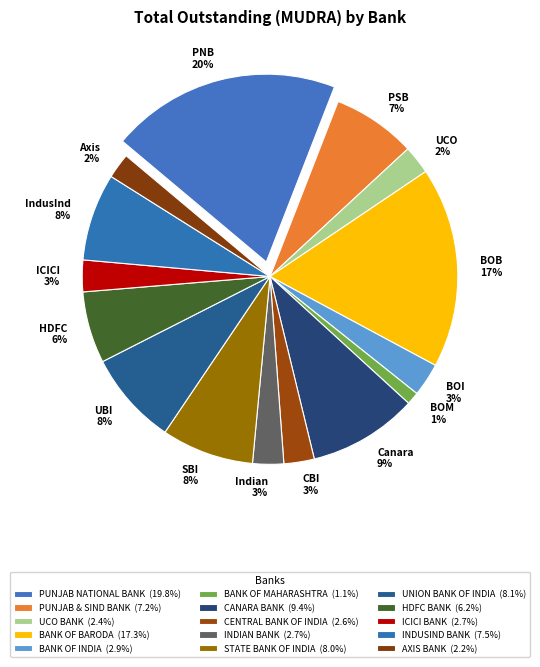

Approximately how many times larger is the value at BANK OF MAHARASHTRA compared to PUNJAB & SIND BANK?

0.2